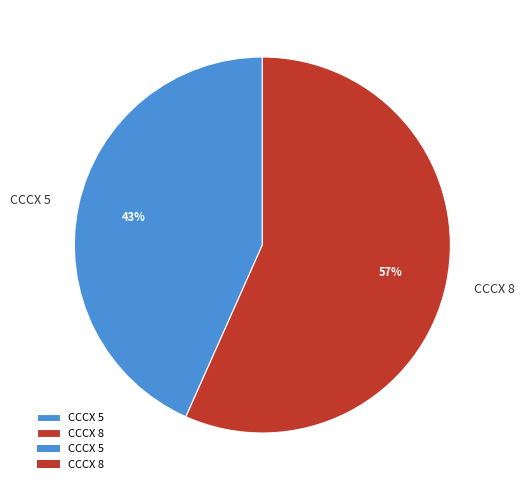

Rank the categories by value from highest to lowest.

CCCX 8, CCCX 5